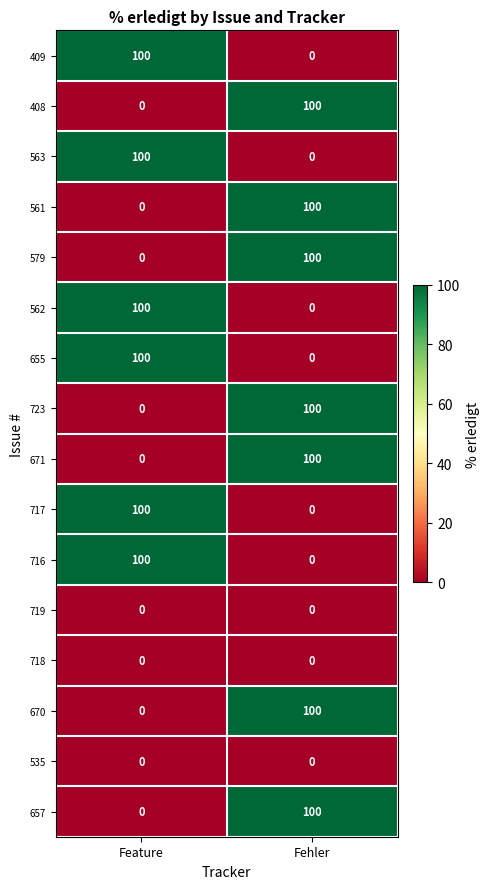

Rank the categories by 408 value from highest to lowest.

Fehler, Feature